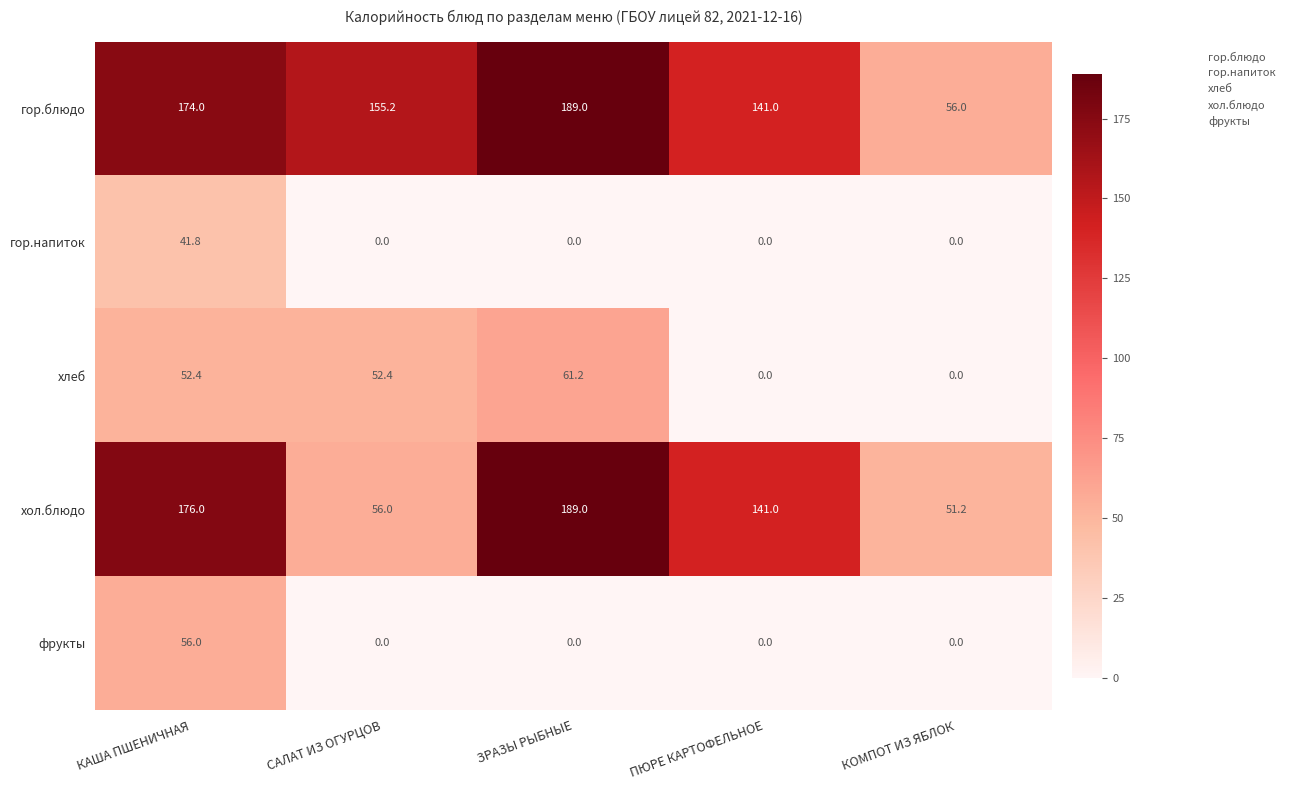

Reading left to right, list all the values displayed in this chart.

гор.блюдо: 174.0	155.2	189.0	141.0	56.0
гор.напиток: 41.8	0.0	0.0	0.0	0.0
хлеб: 52.4	52.4	61.2	0.0	0.0
хол.блюдо: 176.0	56.0	189.0	141.0	51.2
фрукты: 56.0	0.0	0.0	0.0	0.0